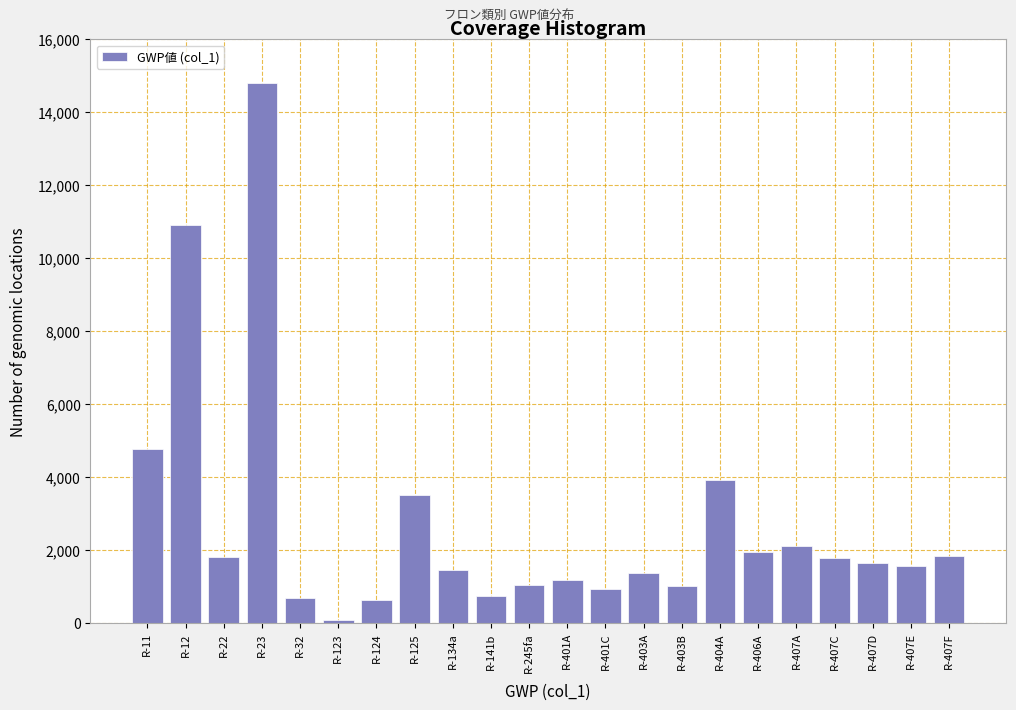

Between R-32 and R-125, which is larger?

R-125